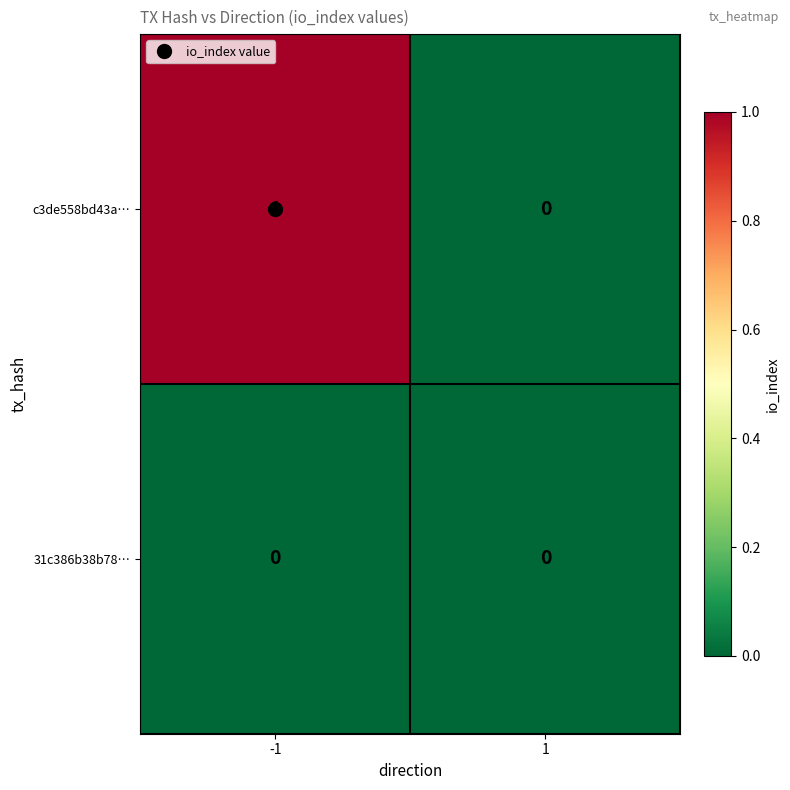

List the series in order of their overall mean, lowest first.

31c386b38b78…, c3de558bd43a…